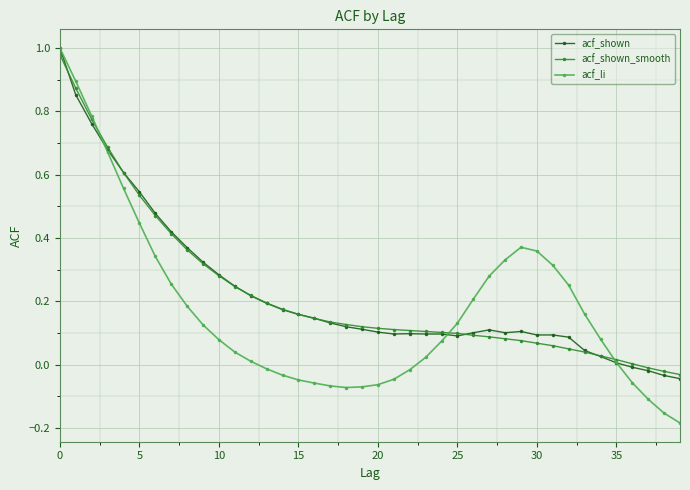

Which series has the largest range (max minus min)?

acf_li